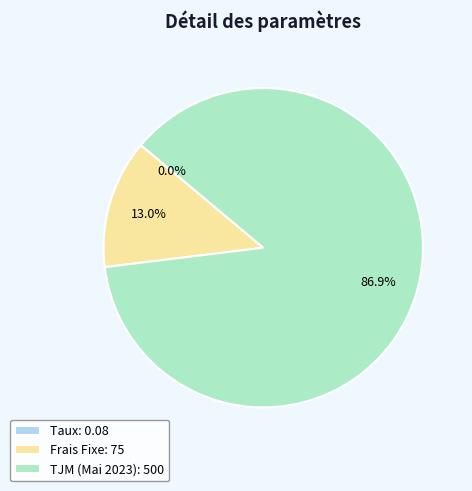

The Frais Fixe slice represents 13% of the pie. True or false?

True